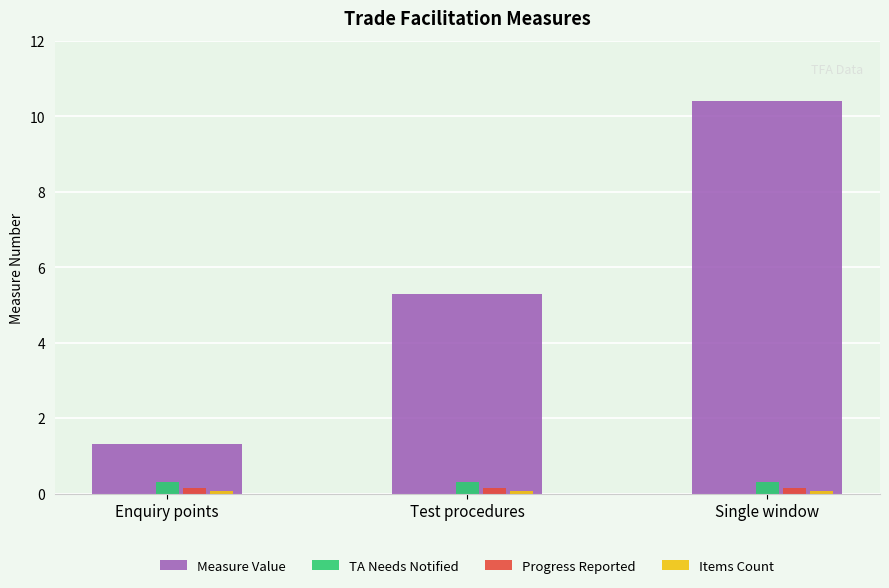

Is the value of Measure Value at Enquiry points greater than the value of TA Needs Notified at Single window?

Yes